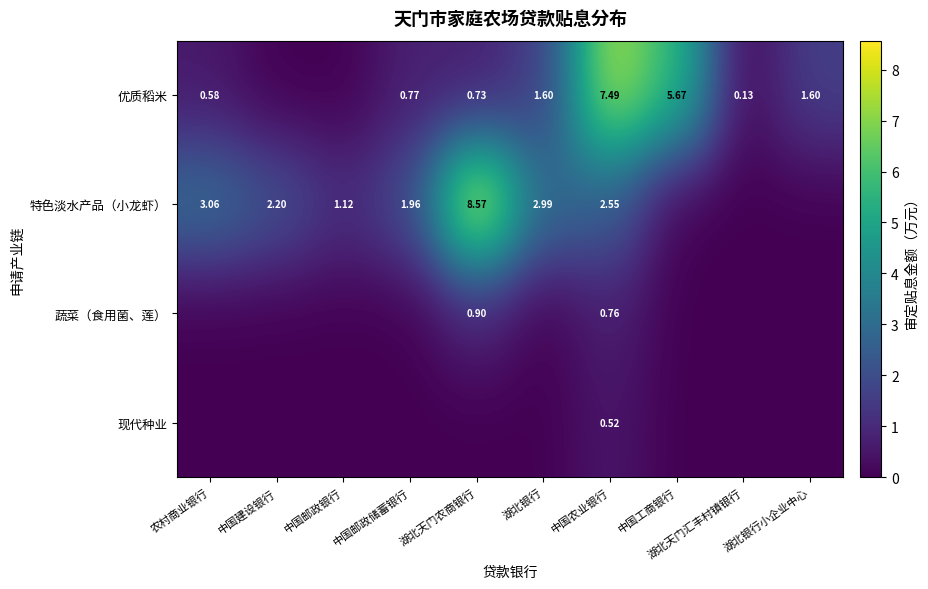

Is the value of 优质稻米 at 湖北银行小企业中心 greater than the value of 特色淡水产品（小龙虾） at 中国邮政银行?

Yes